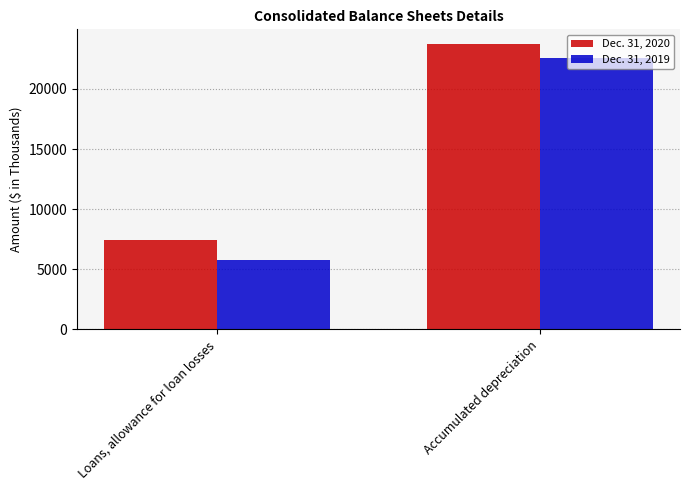

What is the label of the 2nd bar from the right?

Loans, allowance for loan losses